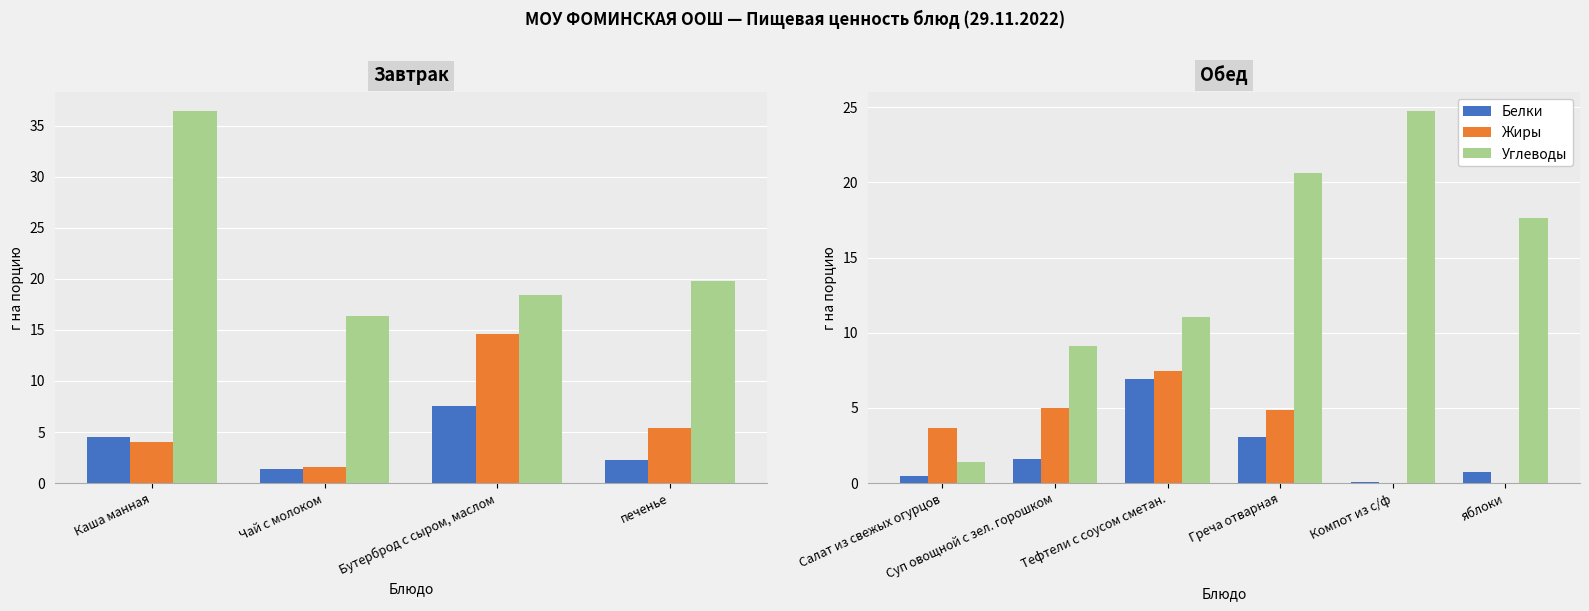

What are all the series names shown in the legend?

Белки, Жиры, Углеводы